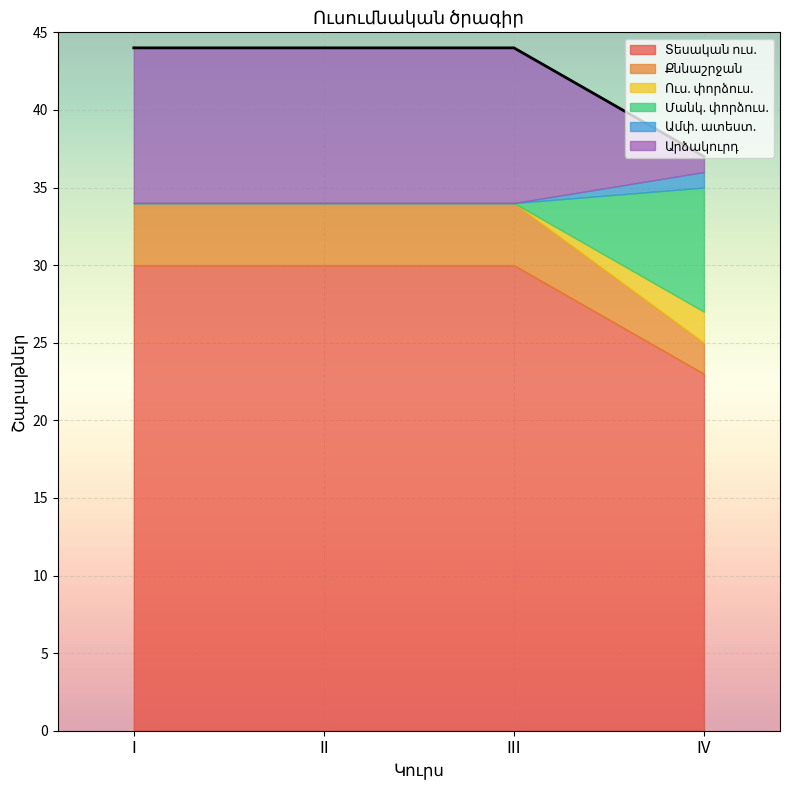

Where is Ուս. փորձուս. nearest to the value 1?

I